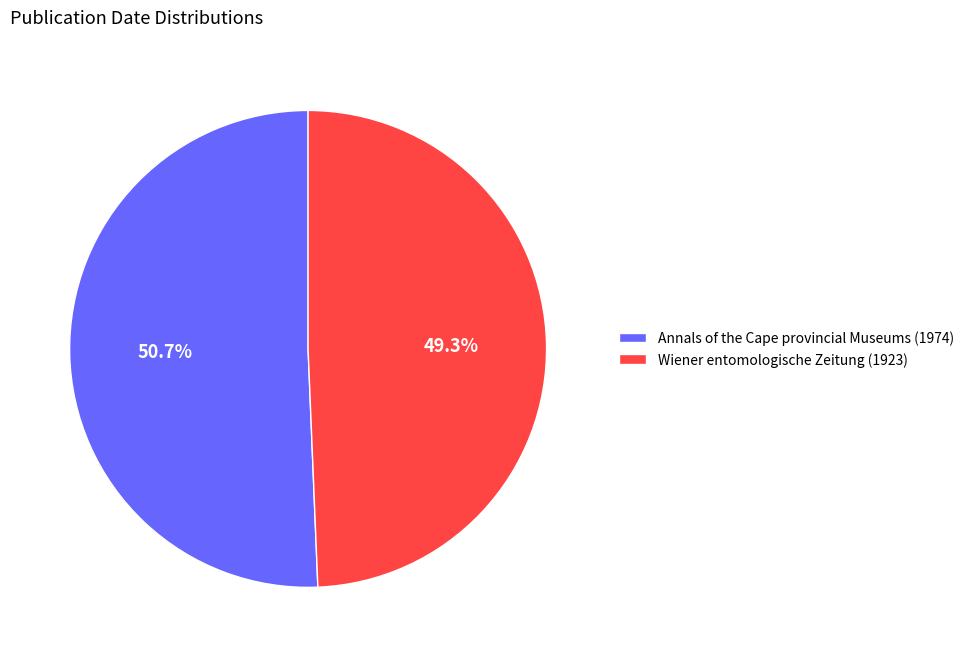

Approximately how many times larger is the value at Annals of the Cape provincial Museums (1974) compared to Wiener entomologische Zeitung (1923)?

1.0